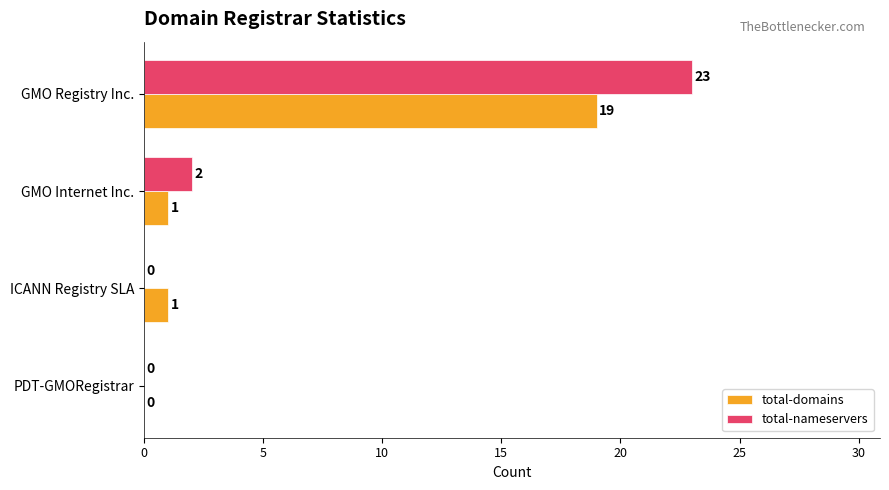

Which series has the largest total across all categories?

total-nameservers